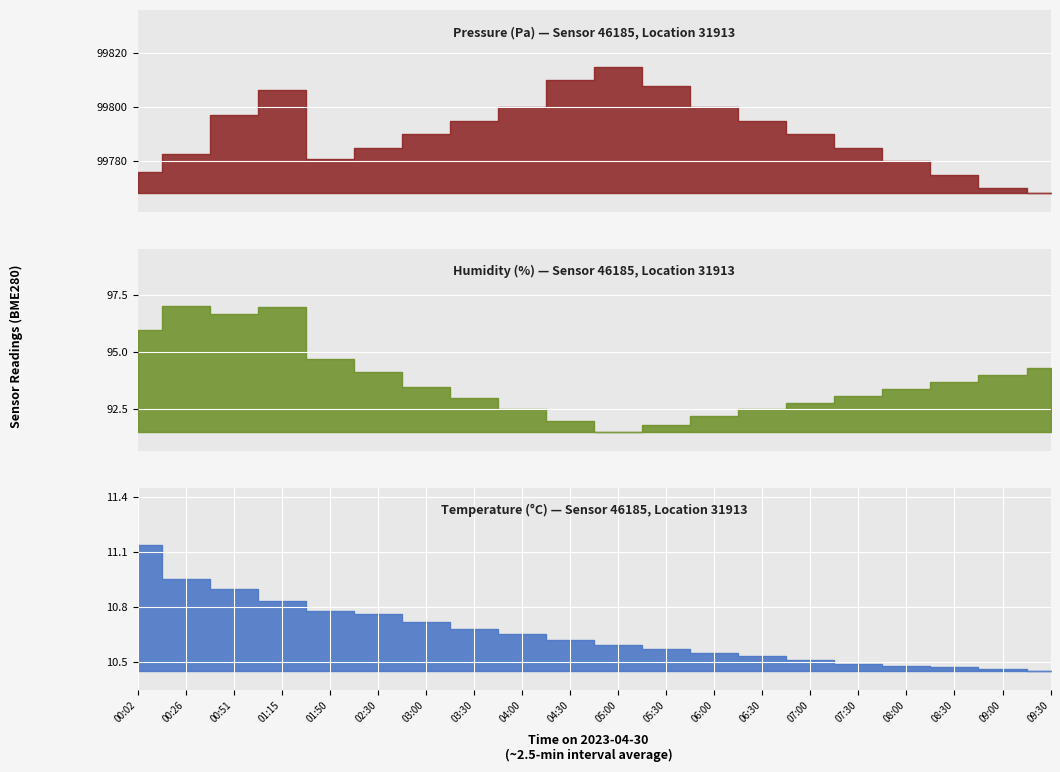

What is the average value of the humidity series?

93.8